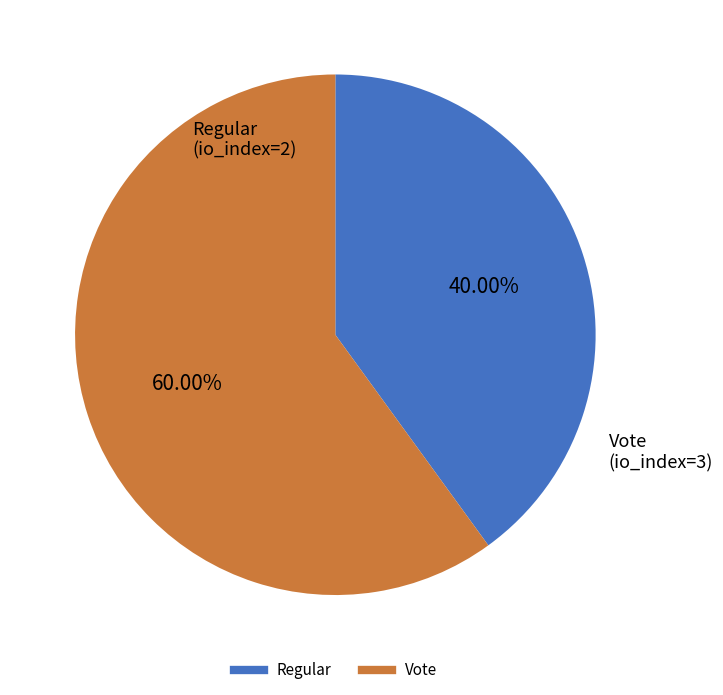

Is there any slice that represents more than half of the pie?

Yes